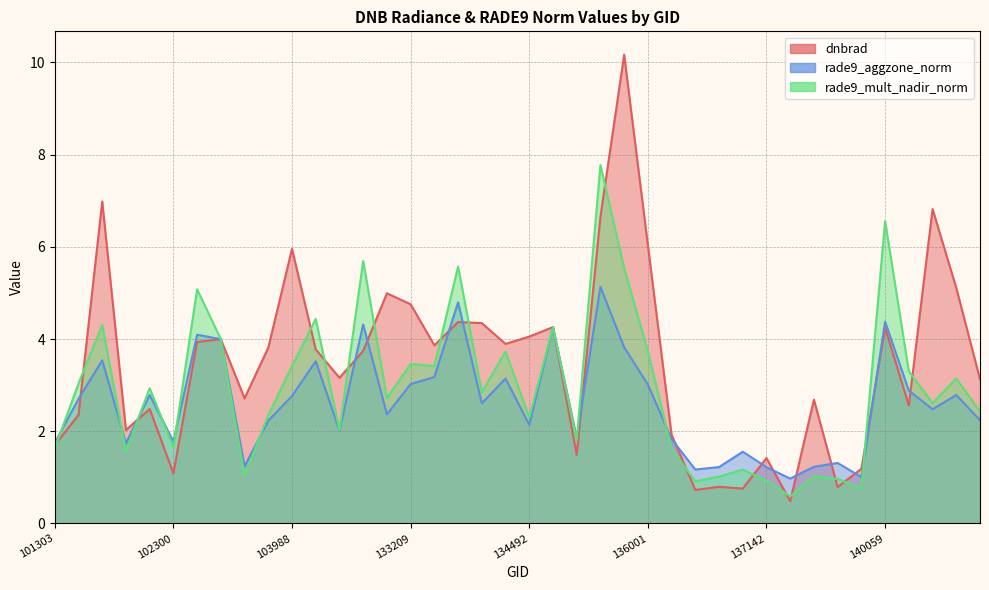

At which category is the sum across all series the highest?

135048